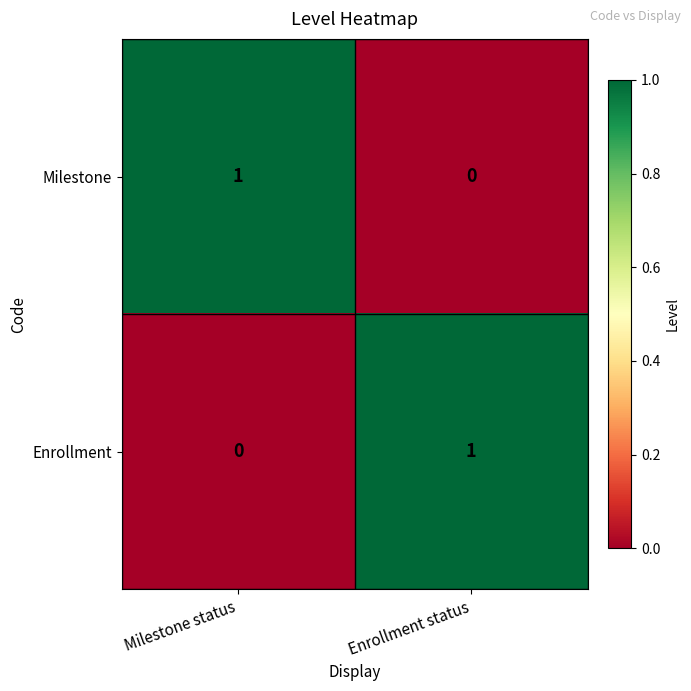

Reading left to right, extract all data points from this chart.

Milestone: Milestone status=1	Enrollment status=0
Enrollment: Milestone status=0	Enrollment status=1